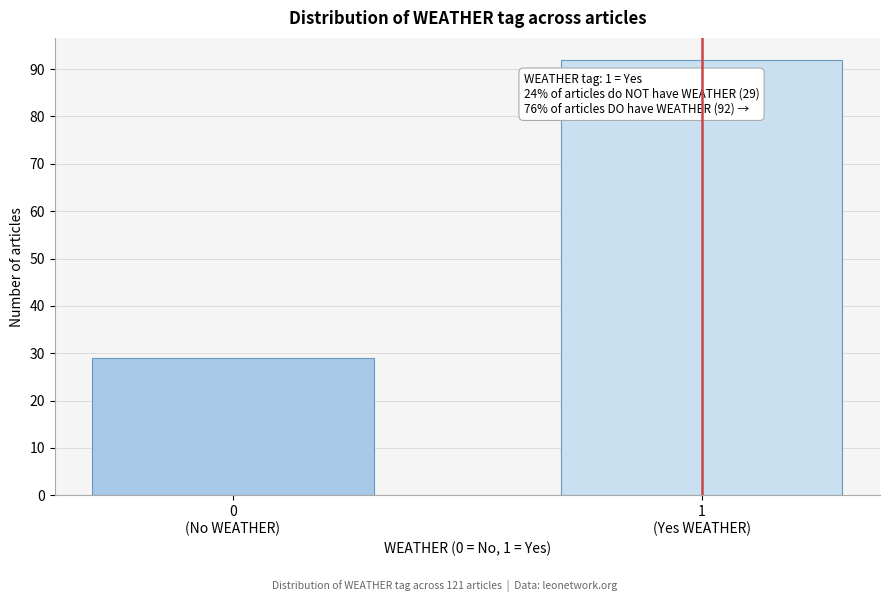

Reading left to right, what are all the values shown in this chart?

29	92